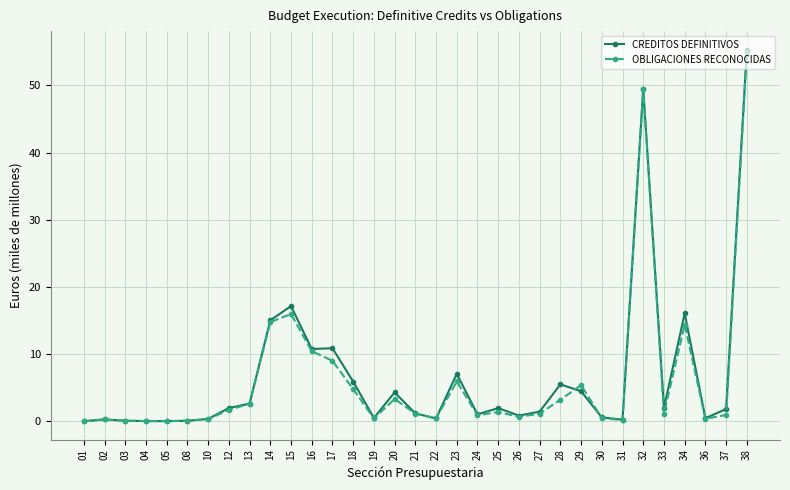

What is the maximum value for CREDITOS DEFINITIVOS?

55.3